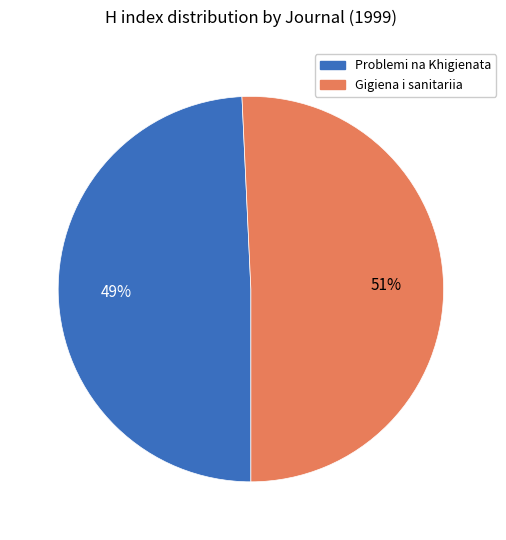

Is there any slice that represents more than half of the pie?

Yes